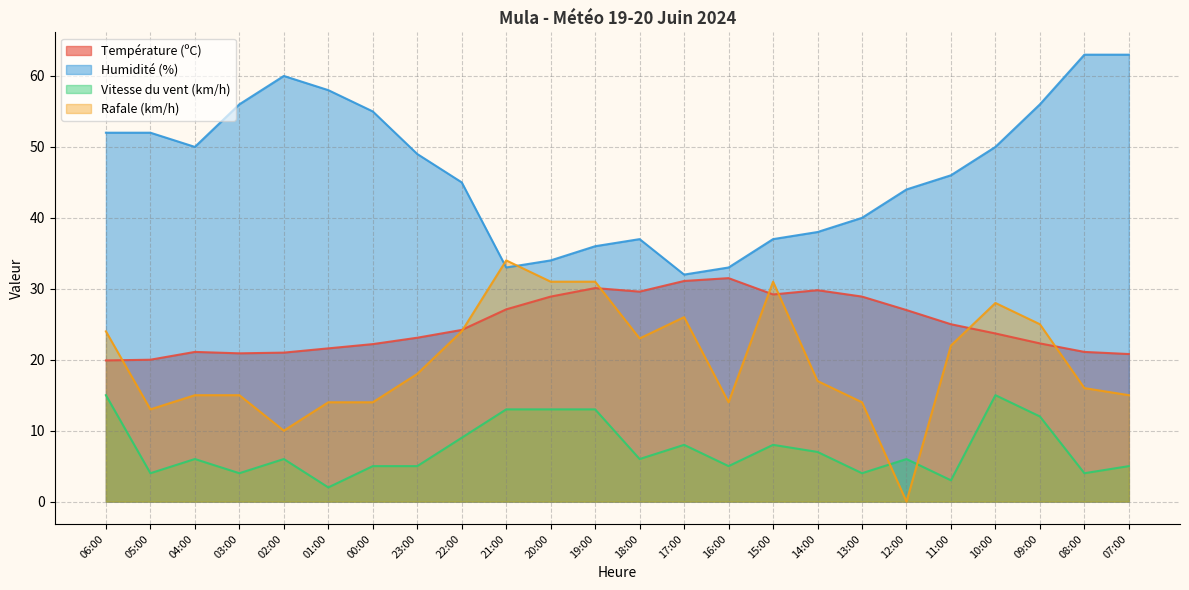

What are all the series names shown in the legend?

Température (ºC), Humidité (%), Vitesse du vent (km/h), Rafale (km/h)